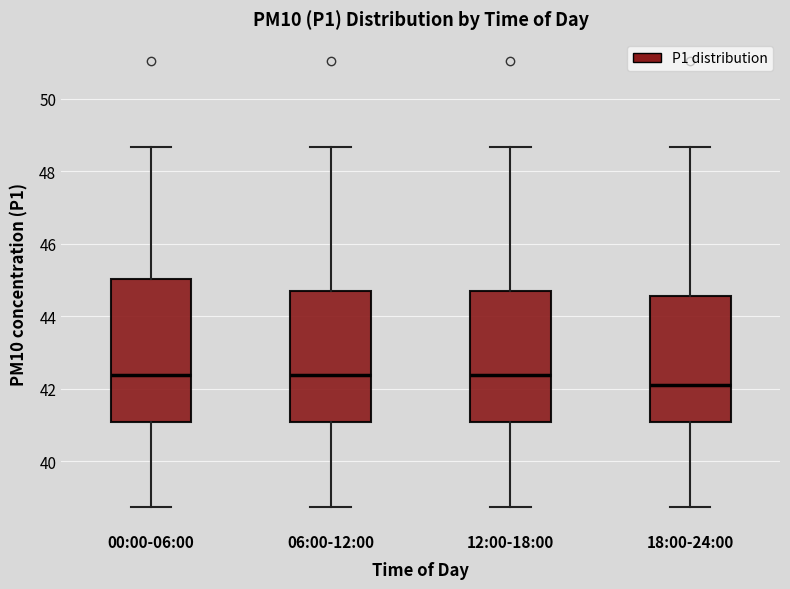

Reading left to right, transcribe this box plot: for each box, give where its median line is, the range the box spans, and where its two whiskers end, as read against the y-axis. The values are not printed on the chart, so give them approximately, as read against the axis.

00:00-06:00: median 42.4, box 41.0 to 45.0, whiskers 38.8 to 48.6
06:00-12:00: median 42.4, box 41.0 to 44.8, whiskers 38.8 to 48.6
12:00-18:00: median 42.4, box 41.0 to 44.8, whiskers 38.8 to 48.6
18:00-24:00: median 42.2, box 41.0 to 44.6, whiskers 38.8 to 48.6